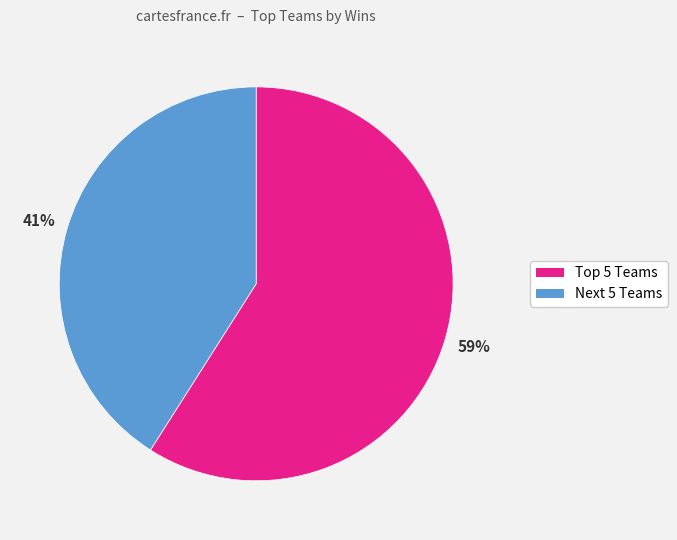

How many segments does this pie chart have?

2